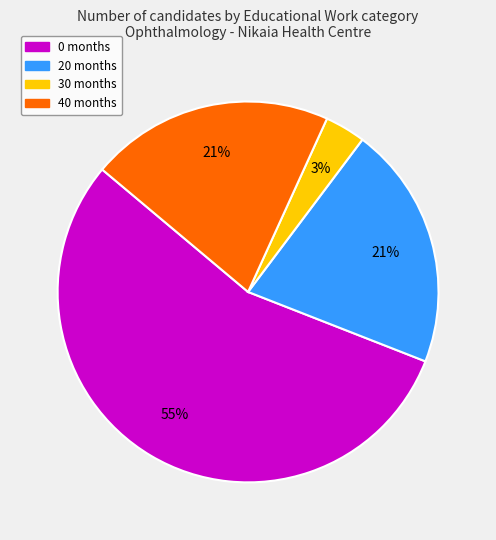

To the nearest percent, what is the average slice percentage?

25%